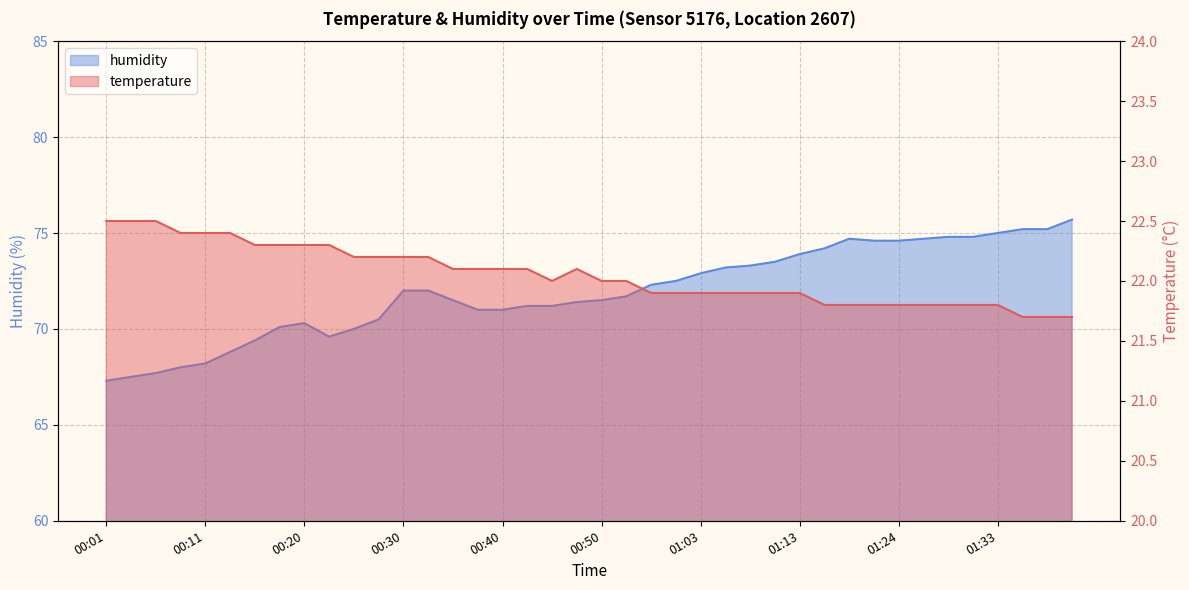

What is the smallest value displayed?

21.7